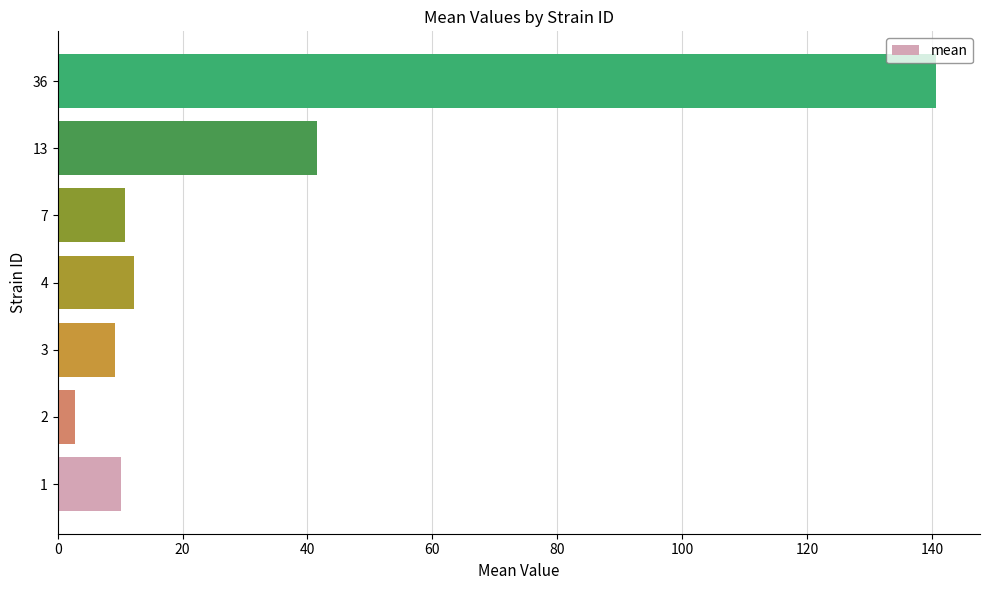

Reading top to bottom, transcribe all the data shown in this chart.

36=140.7	13=41.5	7=10.8	4=12.2	3=9.2	2=2.7	1=10.1